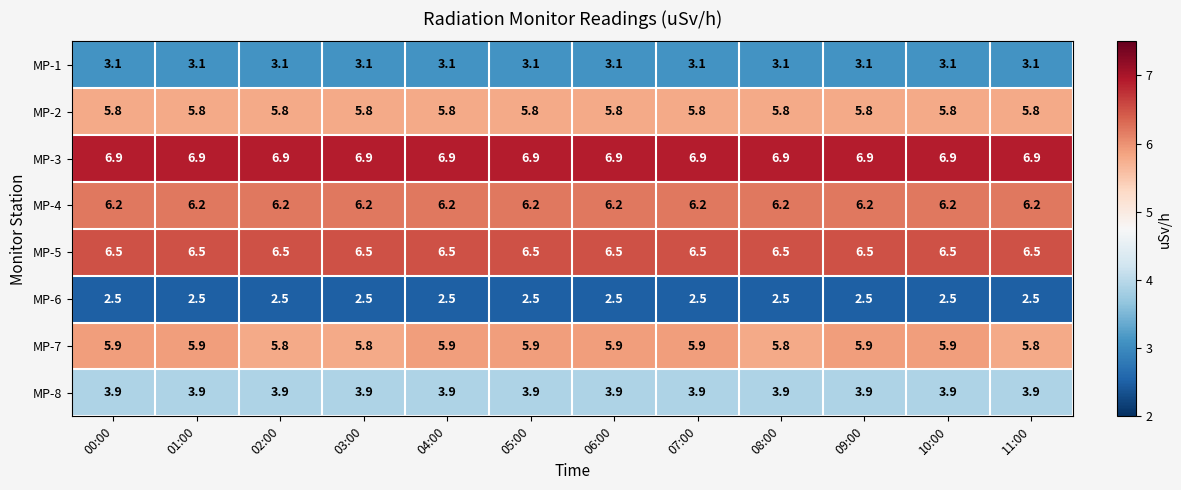

What is the difference between the highest and lowest values at 02:00?

4.4